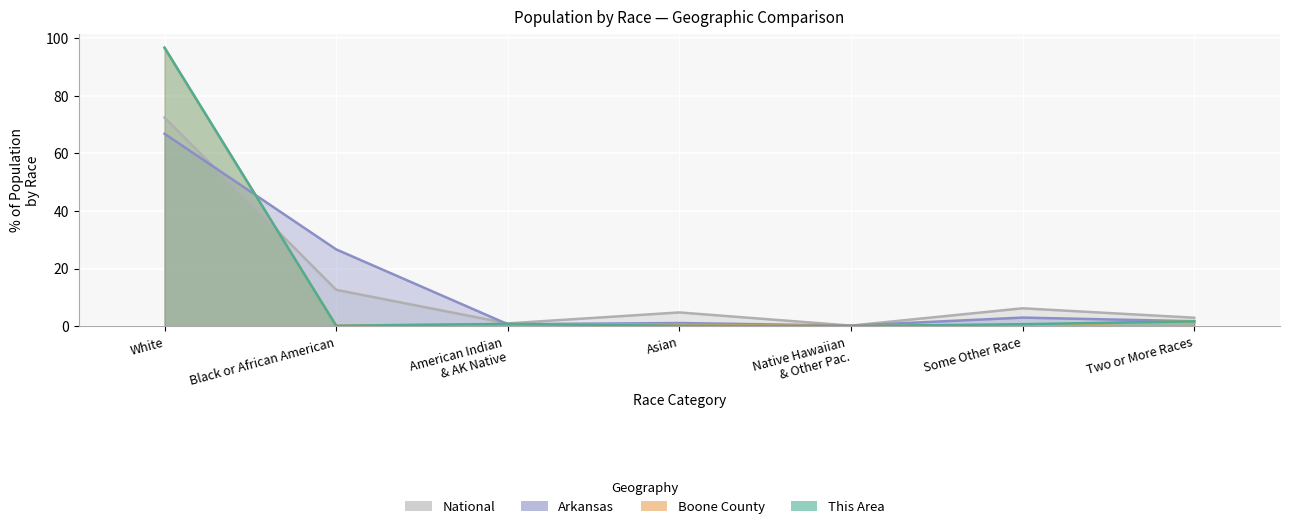

Which has a higher value, Native Hawaiian & Other Pac. or Black or African American?

Black or African American